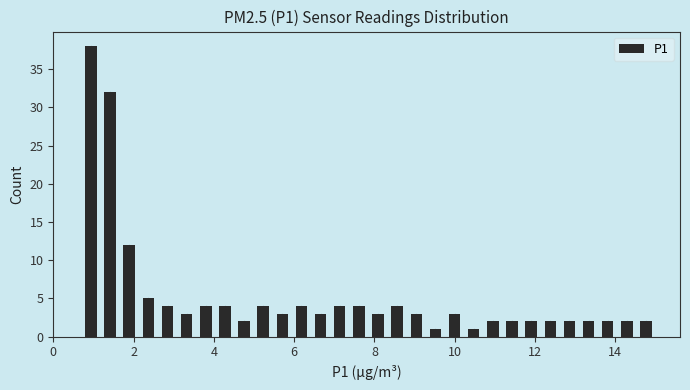

Around what value on the x-axis is the tallest bar? Give the approximate position of its centre, as read against the axis.

1.0